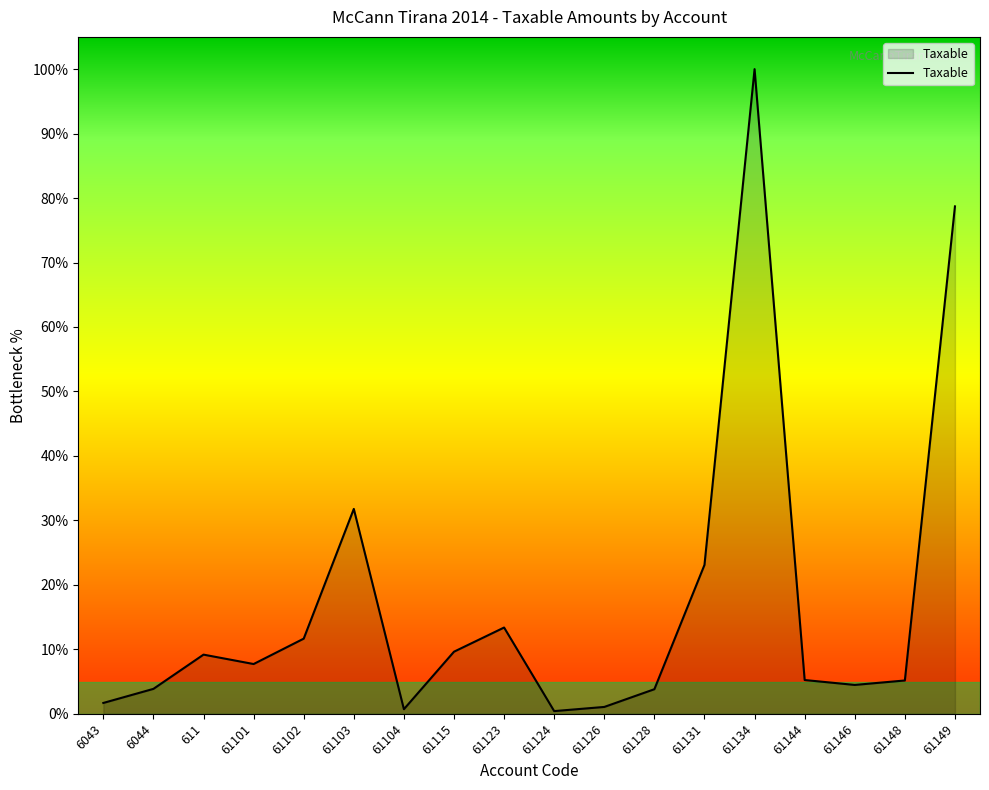

Count the number of data series in this chart.

1